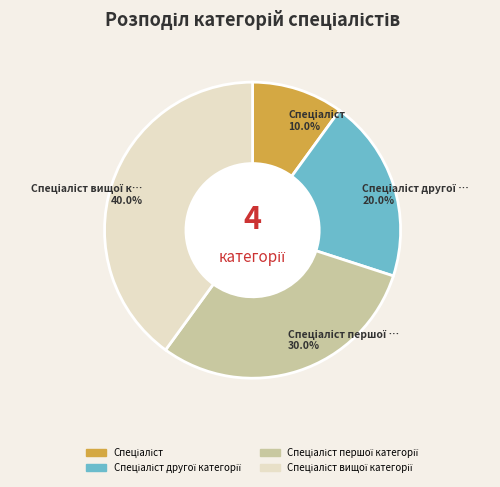

Does any single category account for the majority?

No